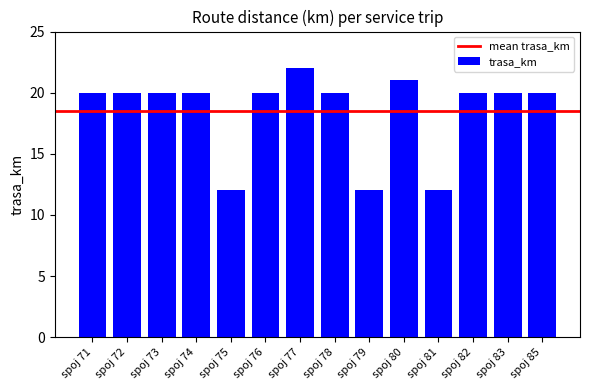

What is the value of the 11th bar from the left?

12